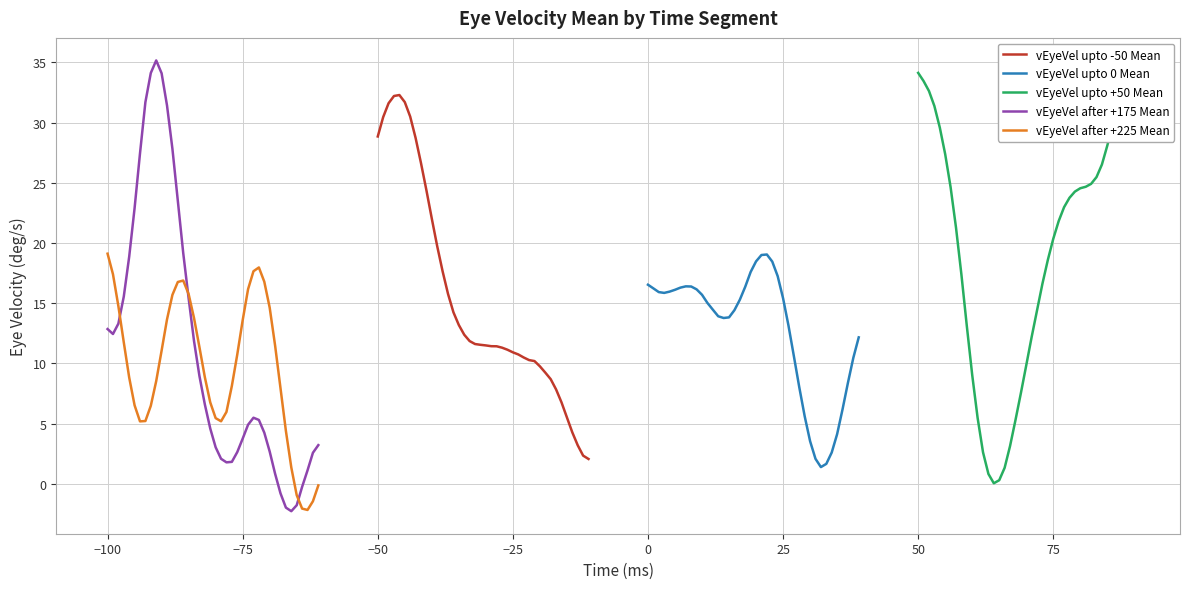

What is the value of the vEyeVel upto 0 Mean point at the 22nd from the left?

19.0